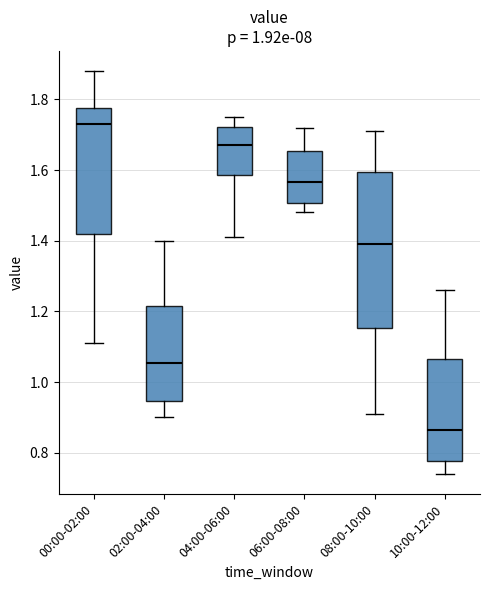

Where does the upper whisker of the box for 10:00-12:00 end on the y-axis? The values are not printed on the chart, so give them approximately, as read against the axis.

1.26